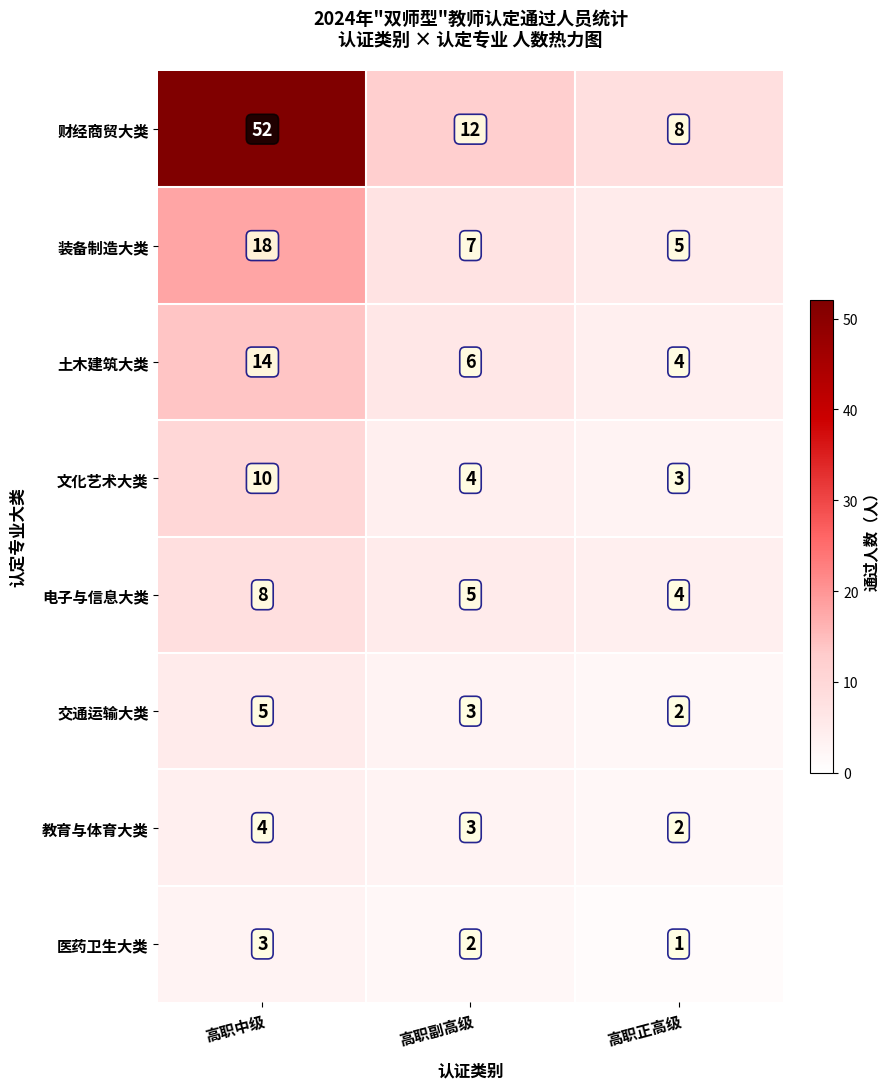

Rank the series by their maximum value, from lowest to highest.

医药卫生大类, 教育与体育大类, 交通运输大类, 电子与信息大类, 文化艺术大类, 土木建筑大类, 装备制造大类, 财经商贸大类